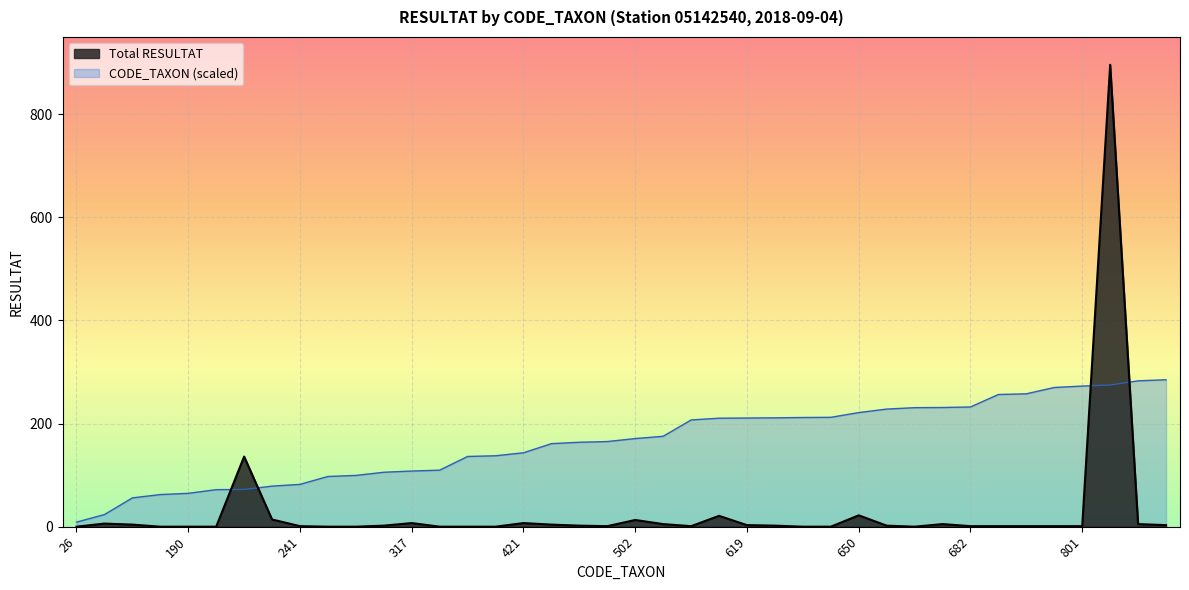

Which has a higher value, 670 or 190?

670